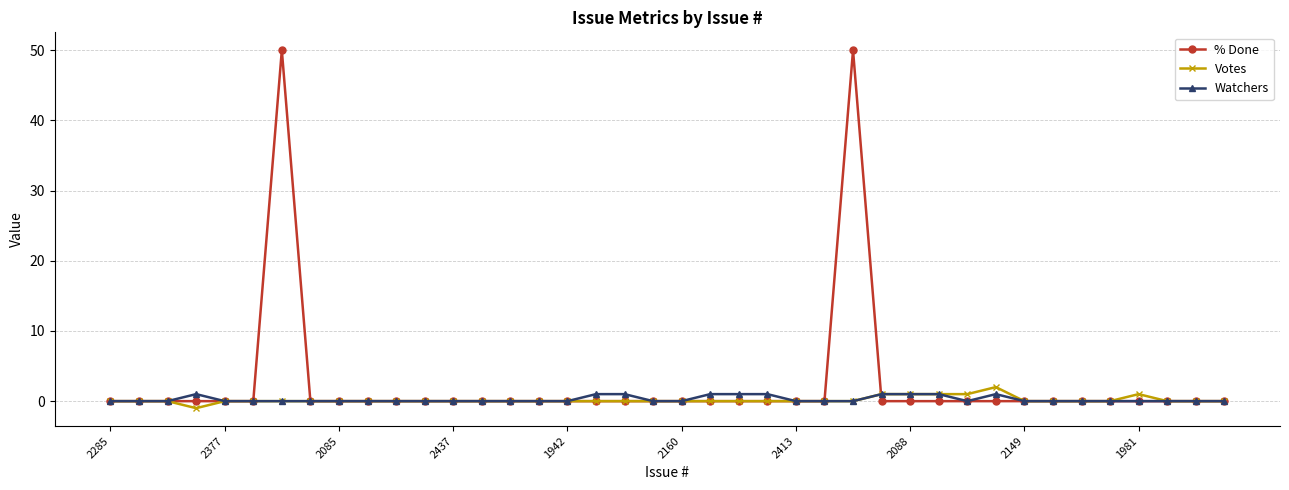

Which series has the largest total across all categories?

% Done